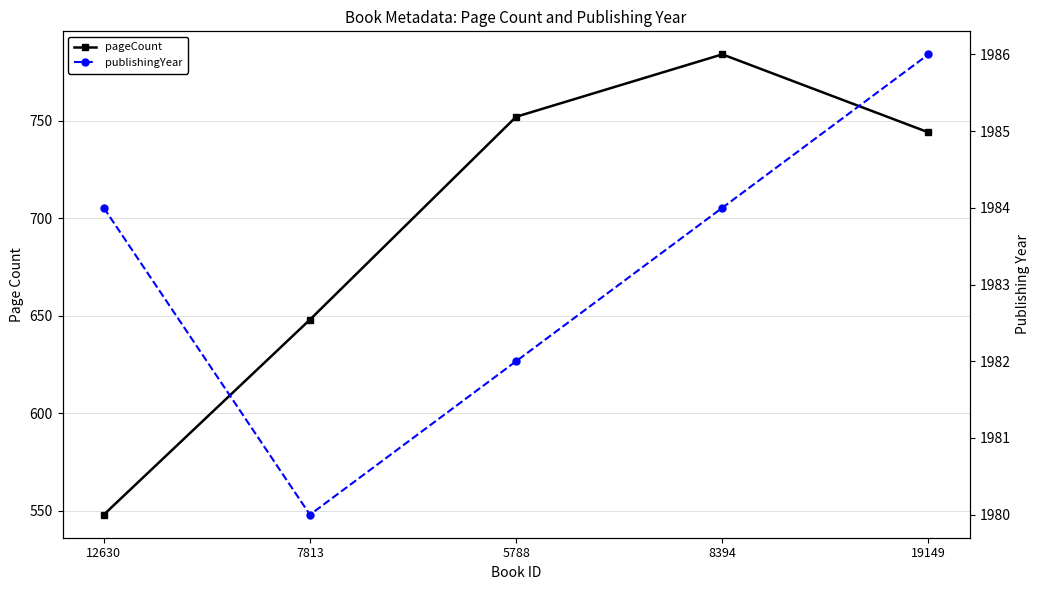

What is the difference between the second highest and second lowest values in the pageCount series?

104